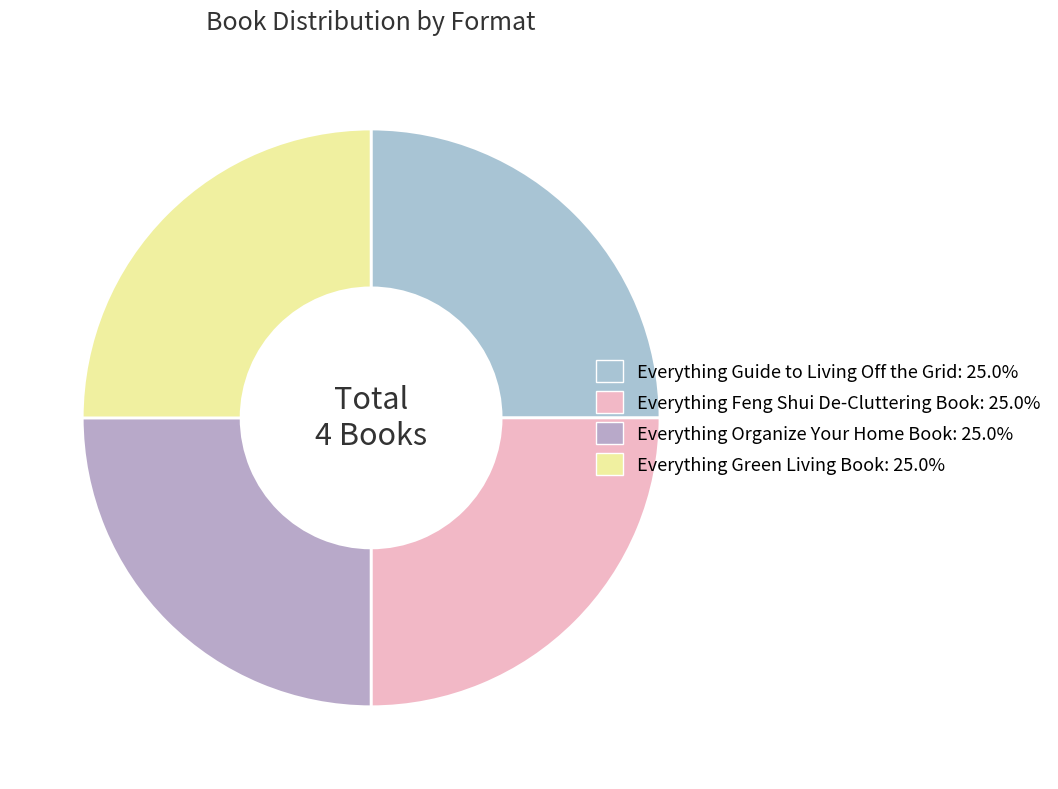

How many segments does this pie chart have?

4